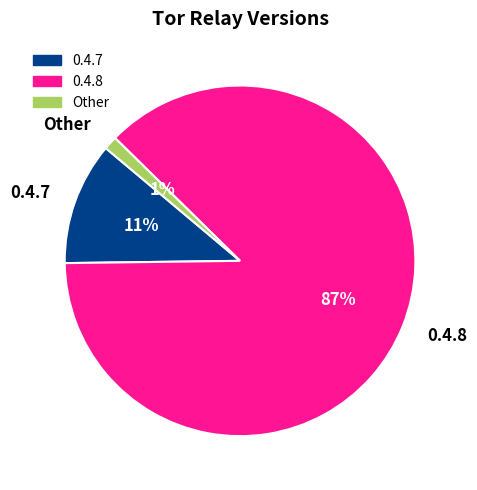

Between 0.4.7 and Other, which is larger?

0.4.7